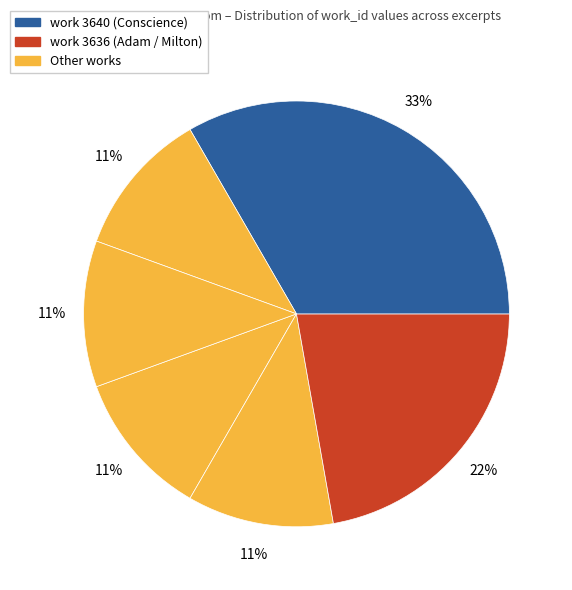

How many segments does this pie chart have?

6